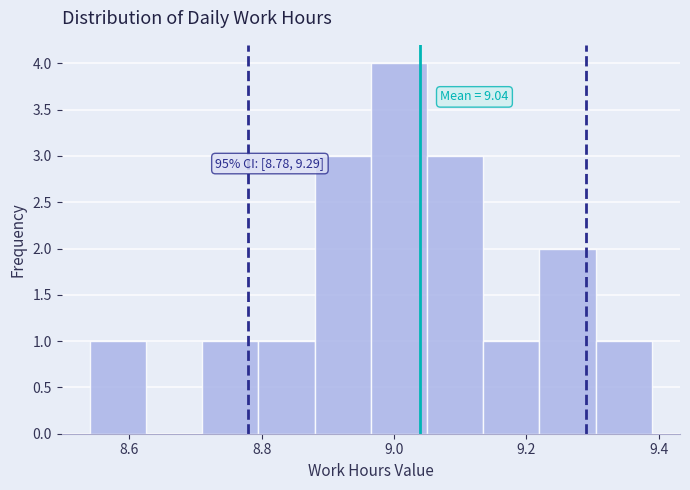

Which range on the x-axis has the tallest bar?

8.965 to 9.050